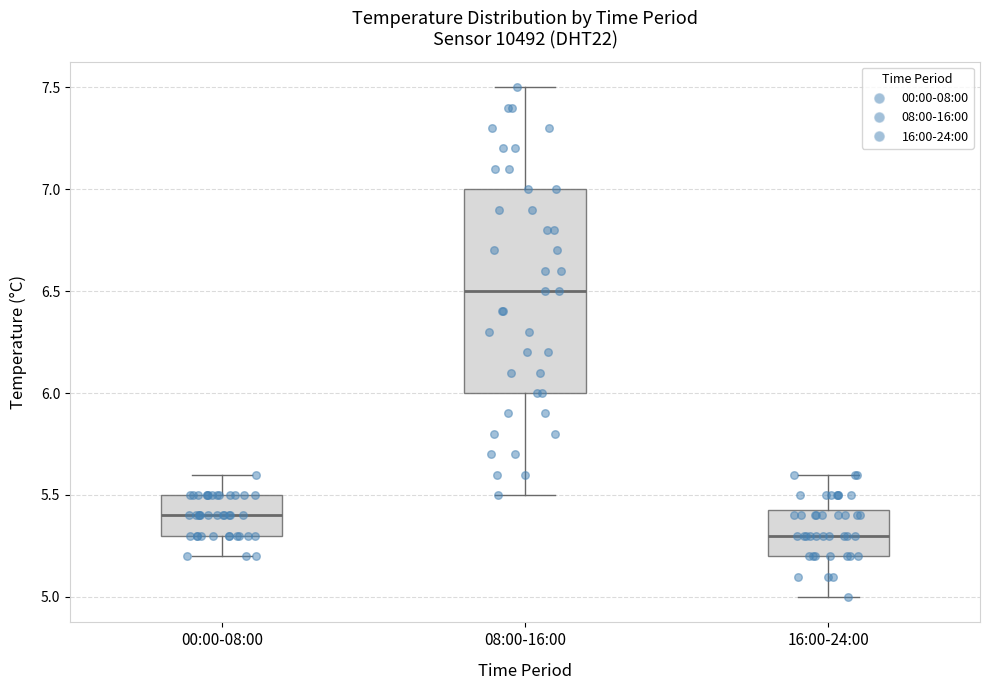

Where is the upper edge of the box for 16:00-24:00 on the y-axis? The values are not printed on the chart, so give them approximately, as read against the axis.

5.45